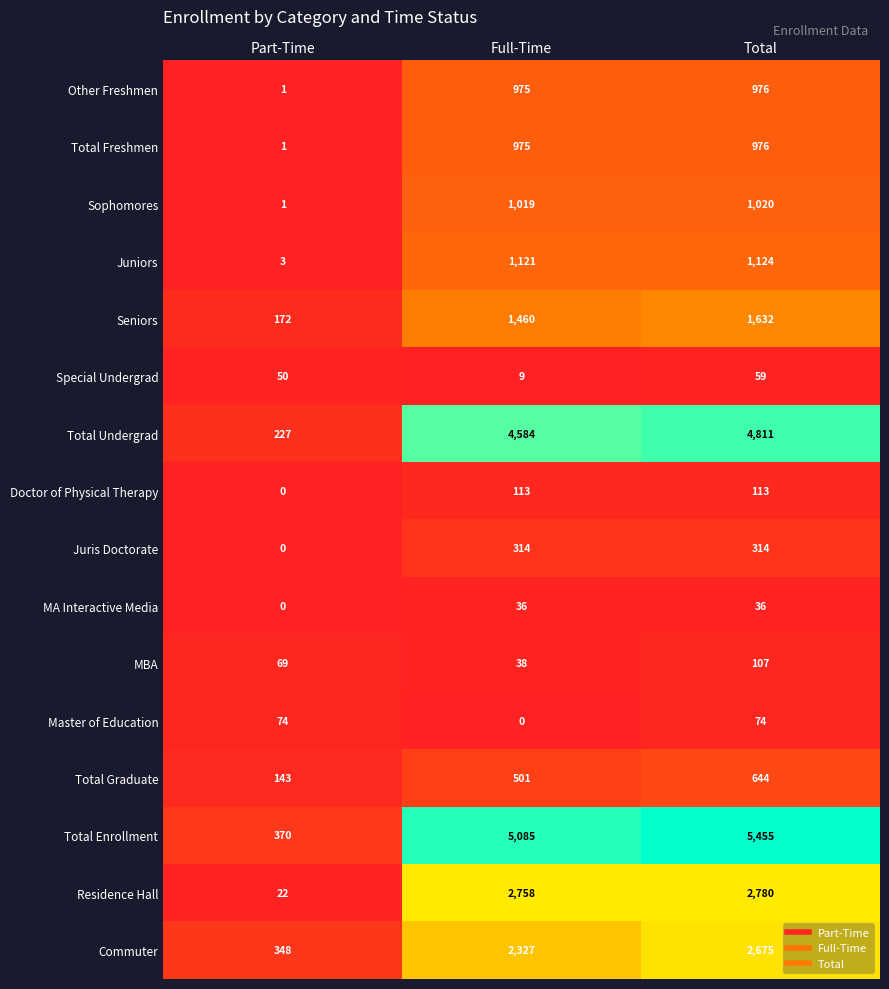

Between Part-Time and Full-Time, which series saw the biggest shift?

Total Enrollment